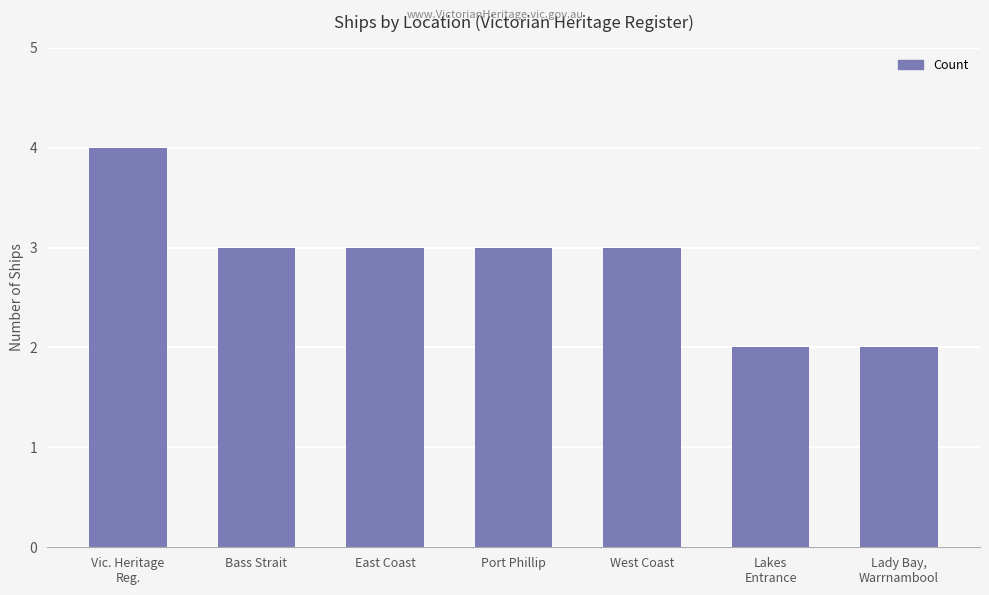

What is the label of the 4th bar from the left?

Port Phillip